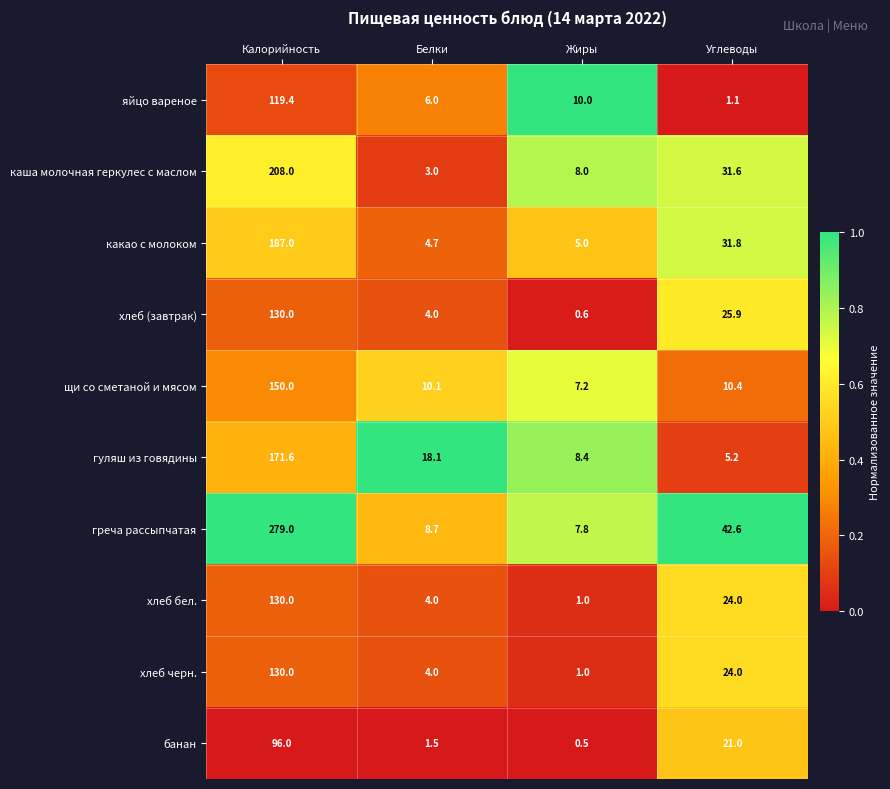

At which label does хлеб (завтрак) first exceed 25?

Калорийность